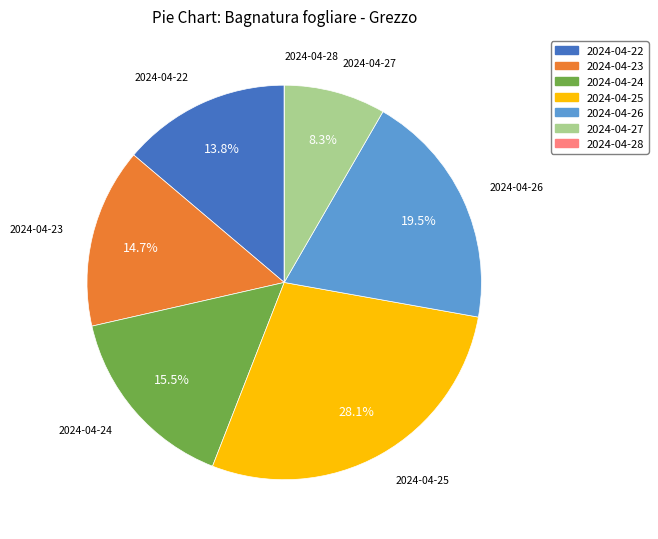

Which category has the biggest portion of the pie?

2024-04-25